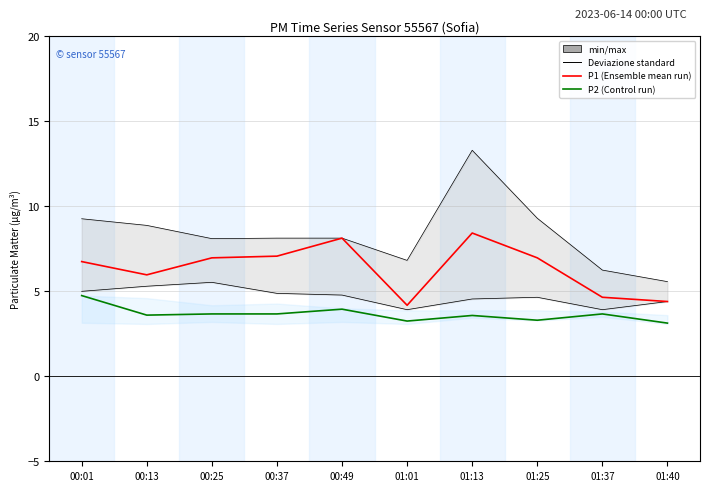

What is the maximum value for P2 (Control run)?

4.8